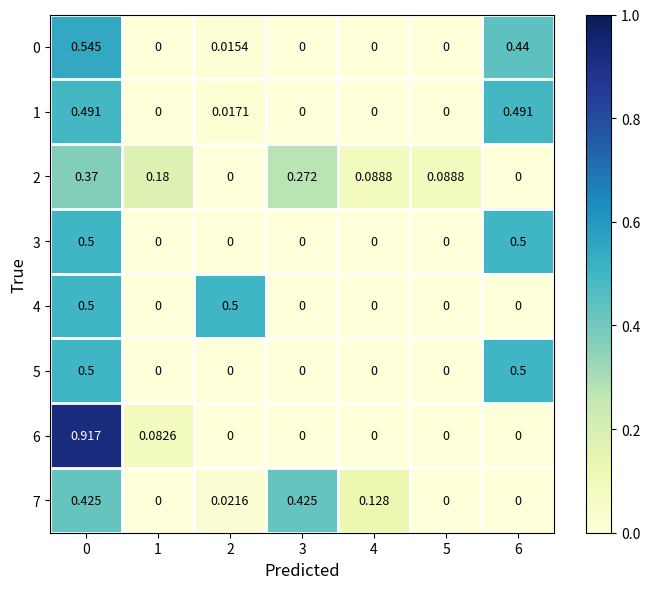

Is the value of 1 at 5 greater than the value of 6 at 0?

No